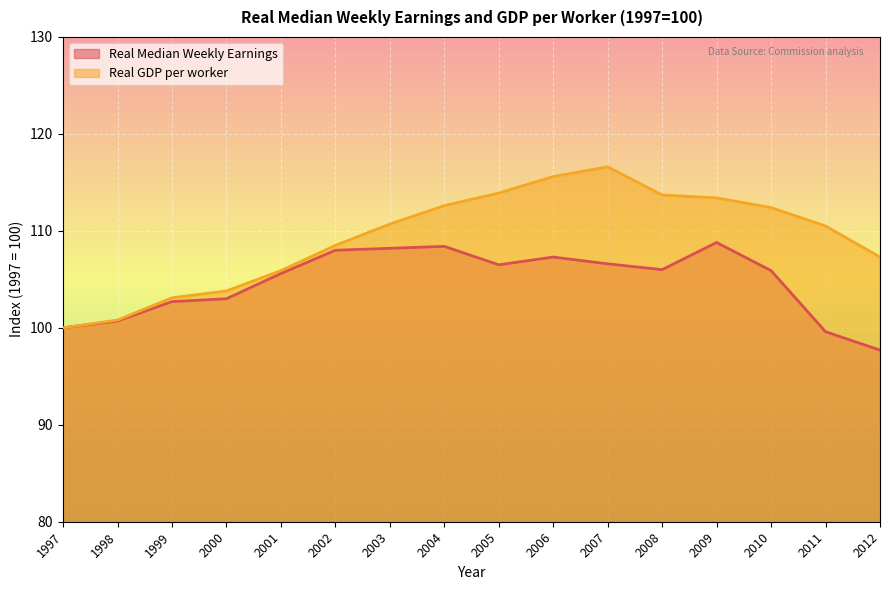

What value does the Real GDP per worker series have at 1999?

103.1